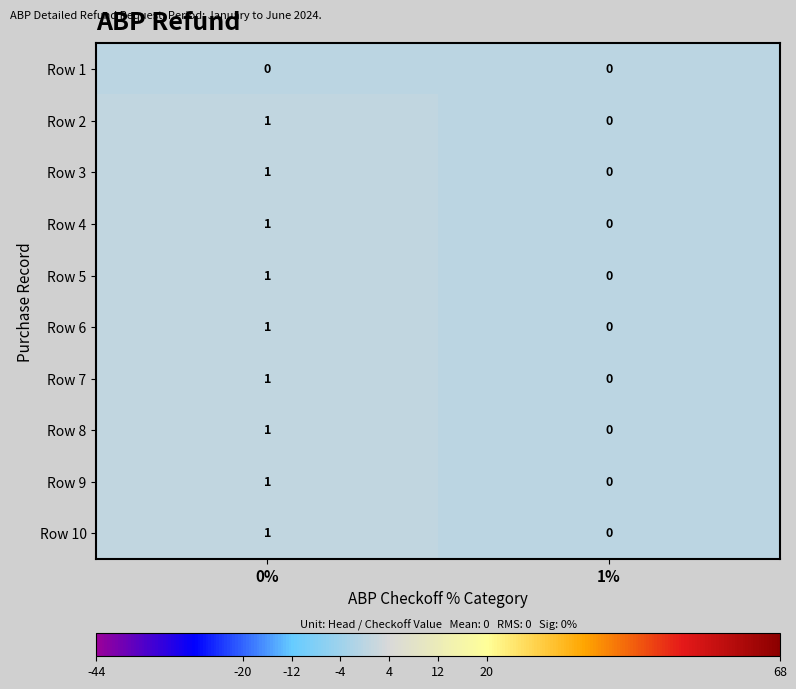

Rank the categories by Row 6 value from highest to lowest.

0%, 1%